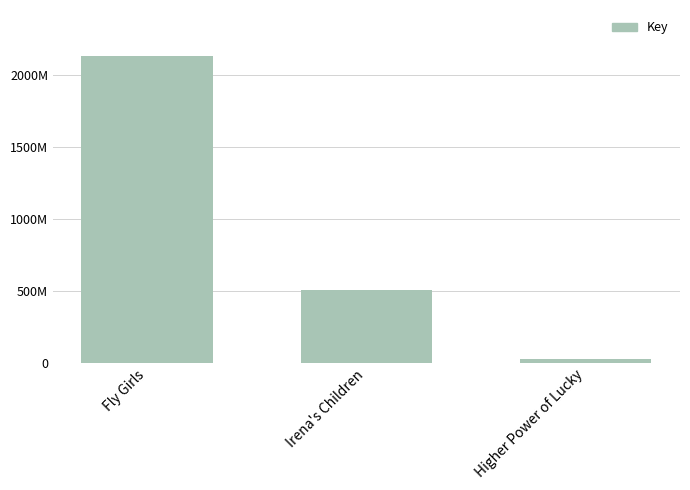

At which label is the value closest to 1078628637?

Irena's Children